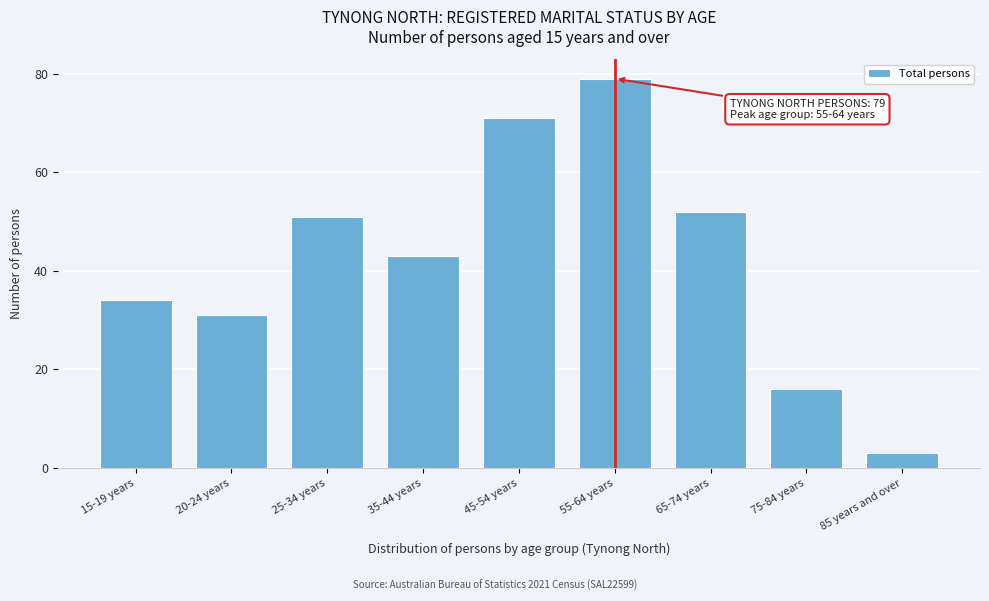

Reading left to right, list all the values displayed in this chart.

15-19 years=34	20-24 years=31	25-34 years=51	35-44 years=43	45-54 years=71	55-64 years=79	65-74 years=52	75-84 years=16	85 years and over=3